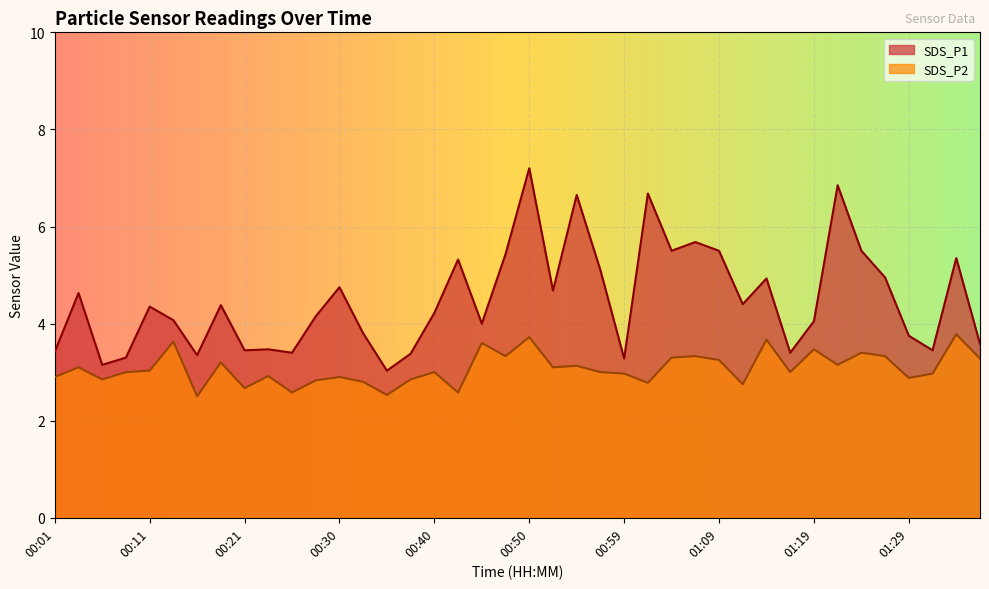

What is the label of the 33rd point from the right?

00:18